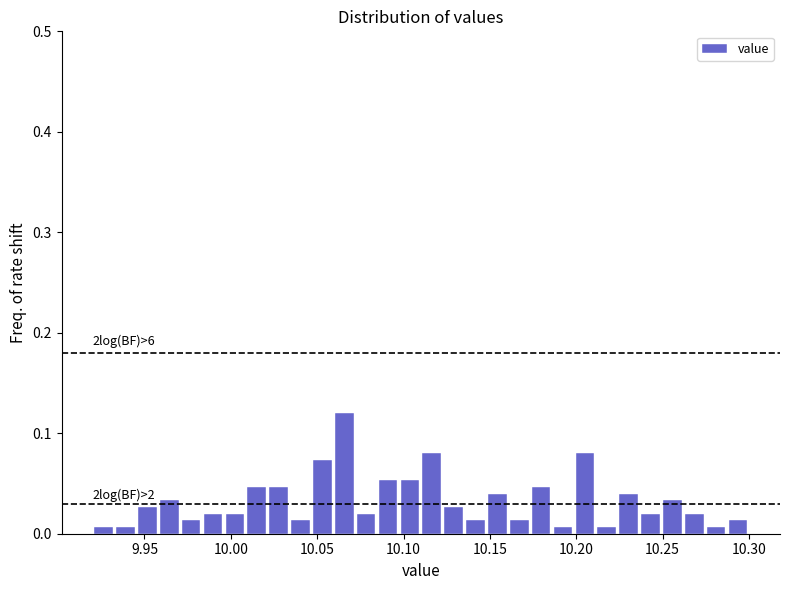

Read against the x-axis, roughly where is the centre of the tallest bar?

10.065